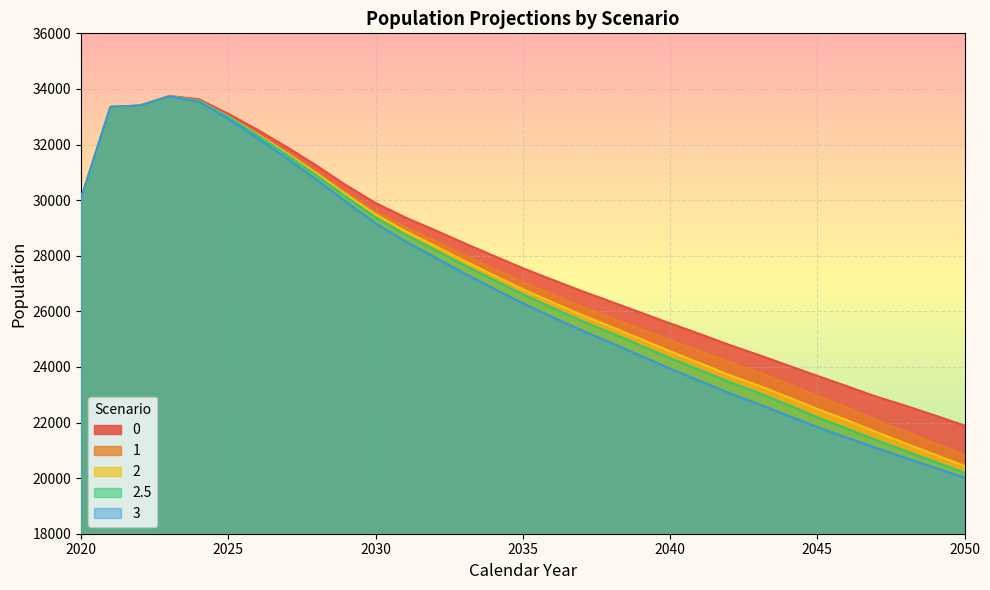

At 2049, list the series in order from largest to smallest.

0, 1, 2, 2.5, 3